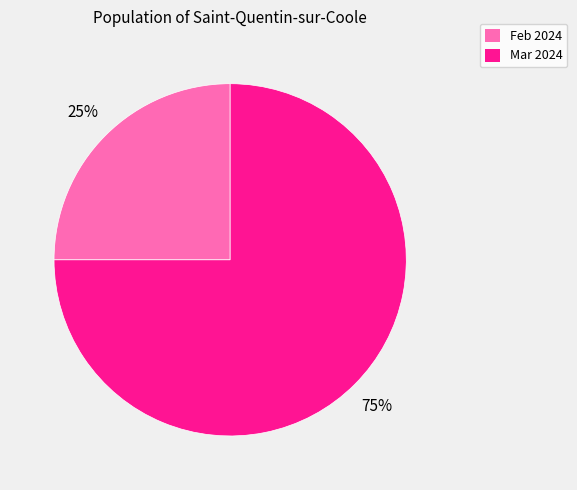

Count the number of slices in the pie.

2